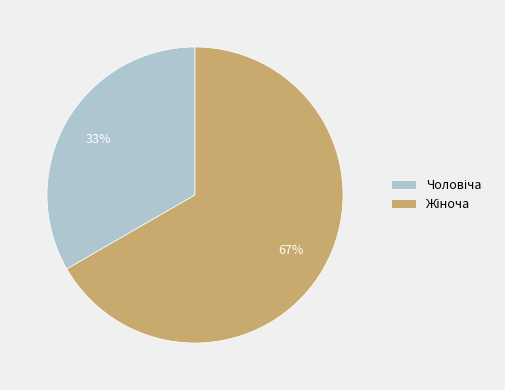

Does any single category account for the majority?

Yes